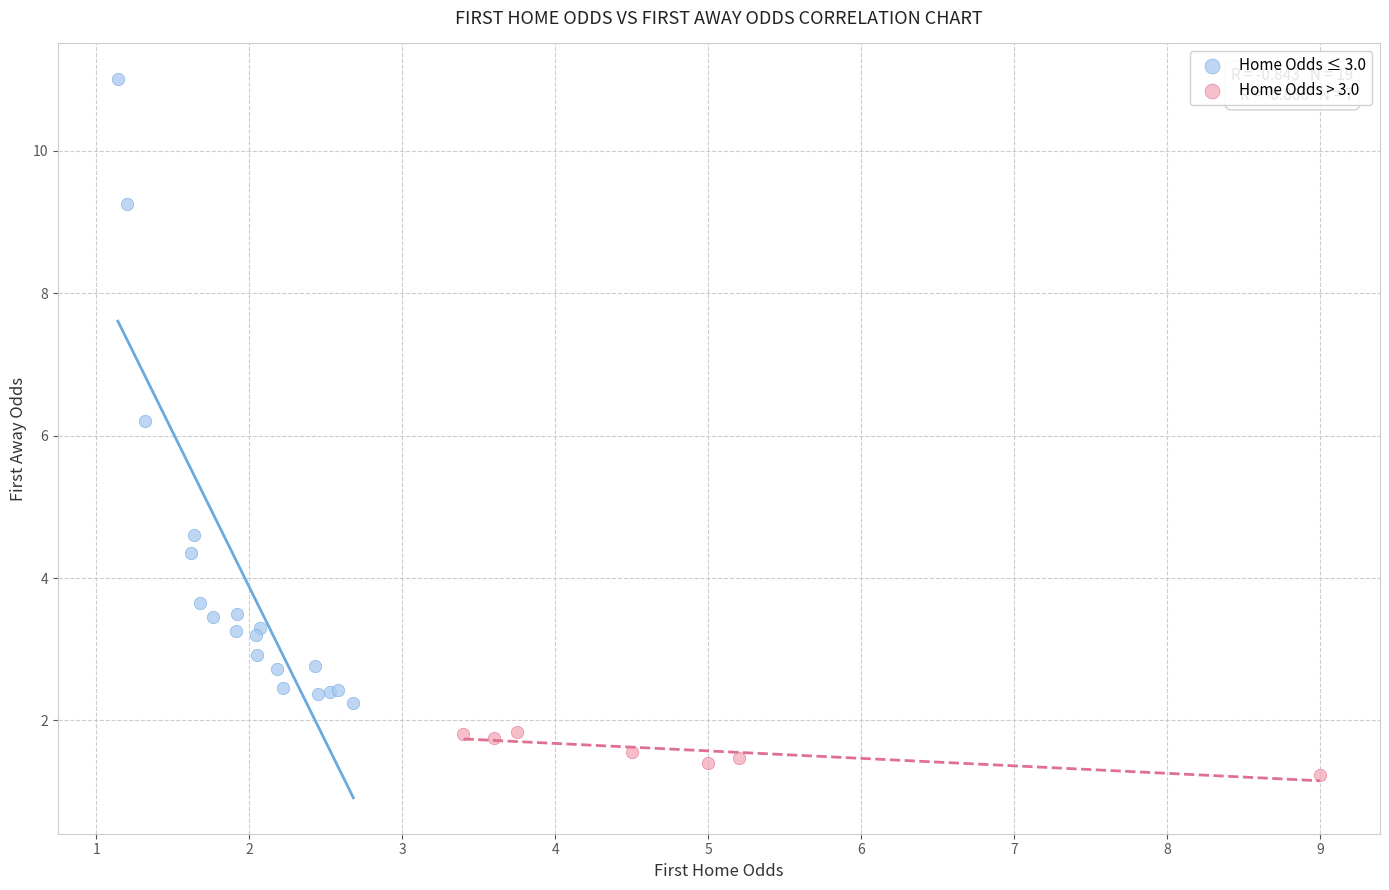

Which series has the widest spread of Y values?

Home Odds ≤ 3.0